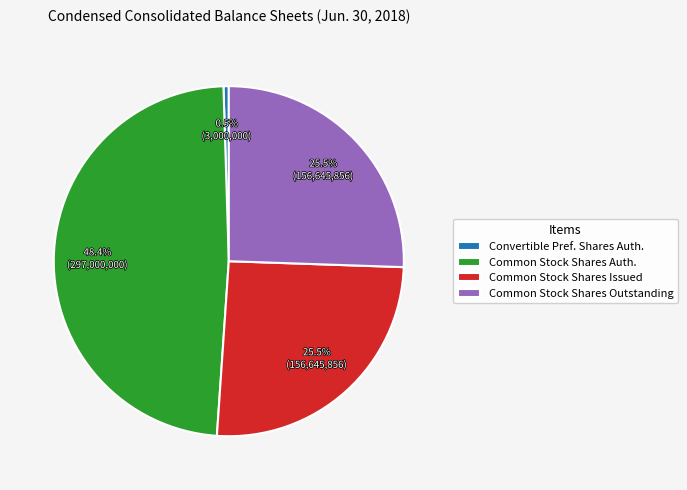

Between Common Stock Shares Issued and Convertible Pref. Shares Auth., which is larger?

Common Stock Shares Issued